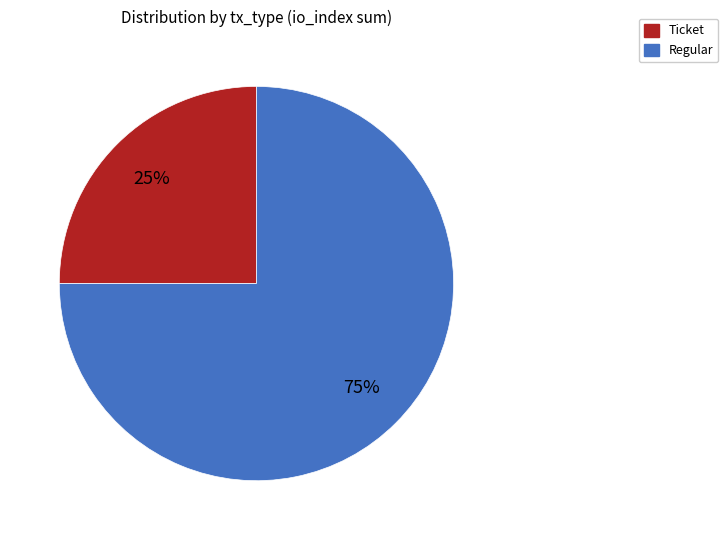

To the nearest percent, what is the average slice percentage?

50%